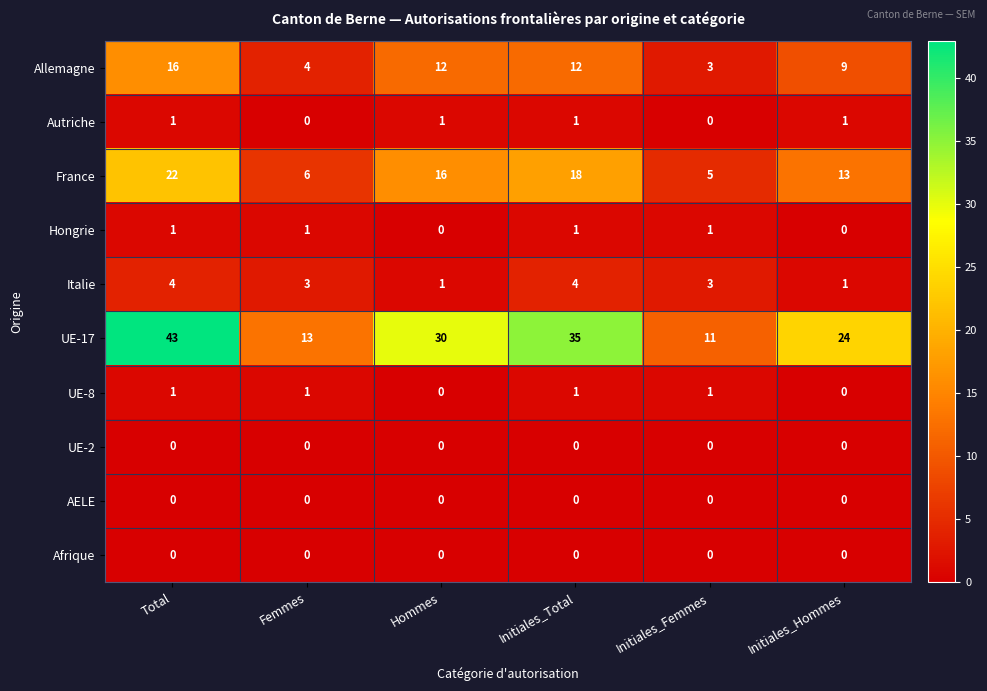

Rank the categories by UE-17 value from highest to lowest.

Total, Initiales_Total, Hommes, Initiales_Hommes, Femmes, Initiales_Femmes